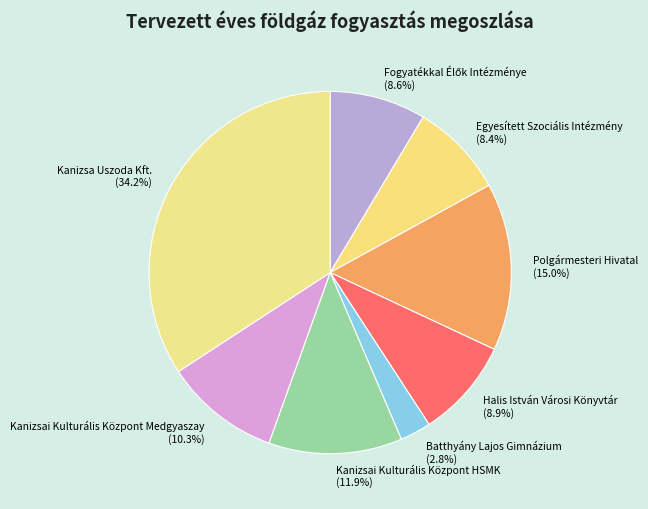

Count the number of slices in the pie.

8